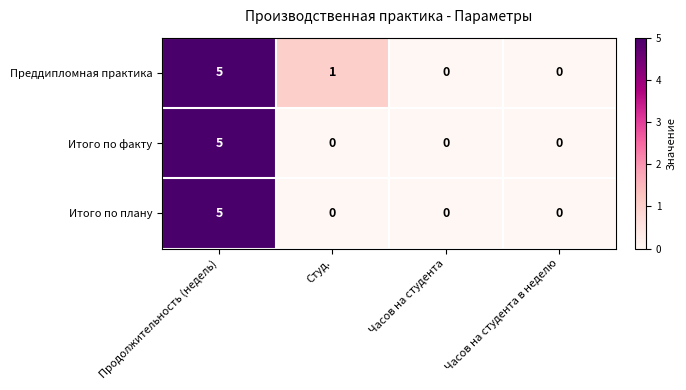

Reading right to left, what are all the values shown in this chart?

Преддипломная практика: 0	0	1	5
Итого по факту: 0	0	0	5
Итого по плану: 0	0	0	5